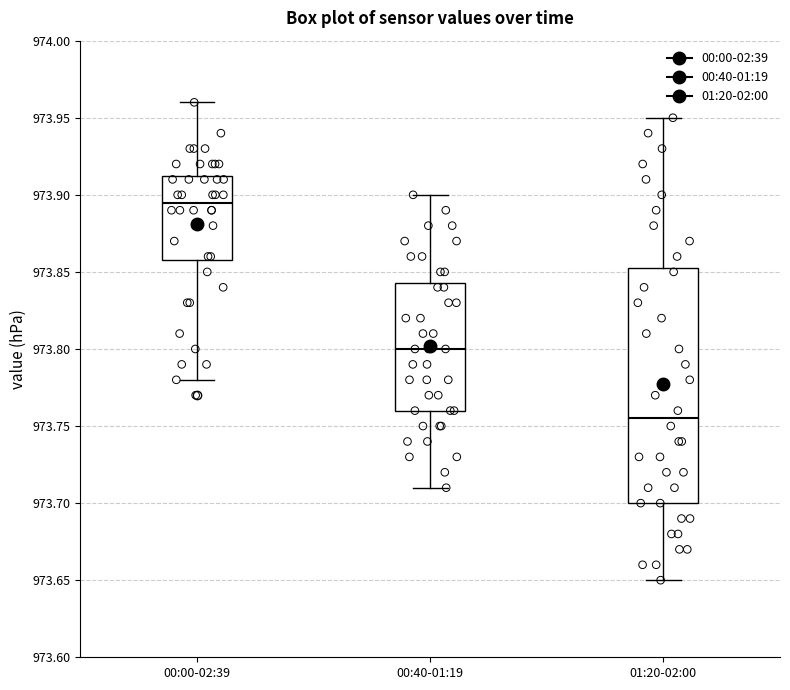

Where is the lower edge of the box for 01:20-02:00 on the y-axis? The values are not printed on the chart, so give them approximately, as read against the axis.

973.700